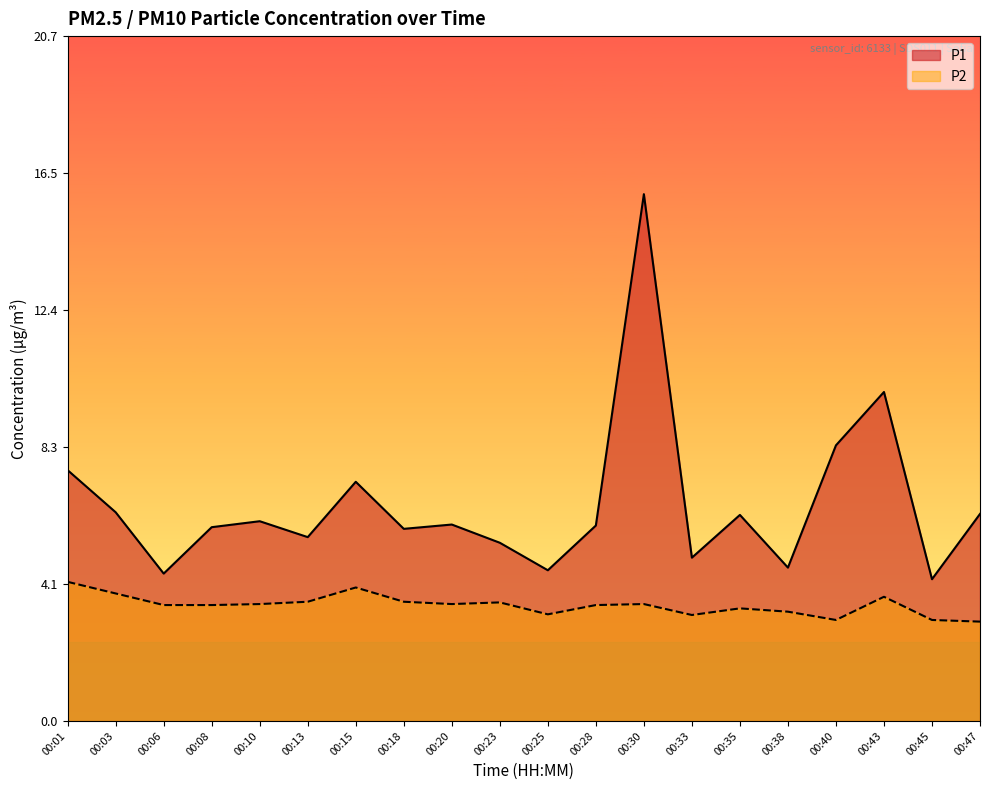

What is the difference between the highest and lowest values at 00:01?

3.4